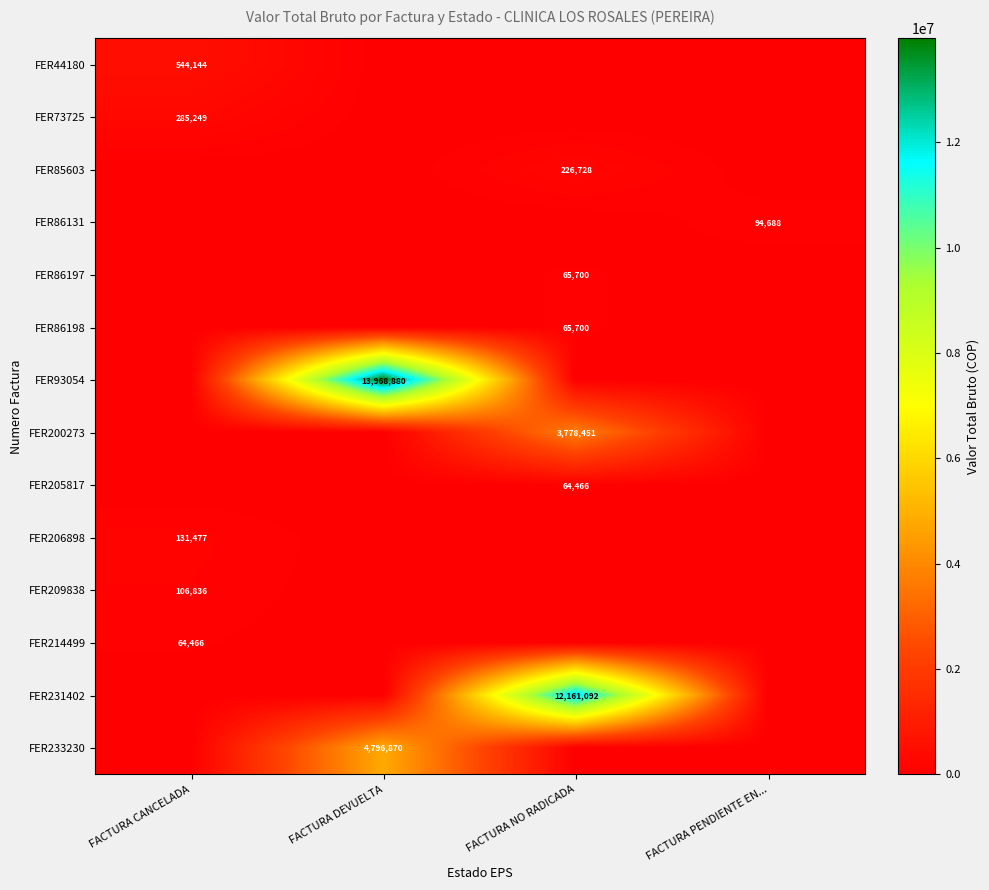

True or false: FER205817 has a value of 97982 at FACTURA NO RADICADA.

False